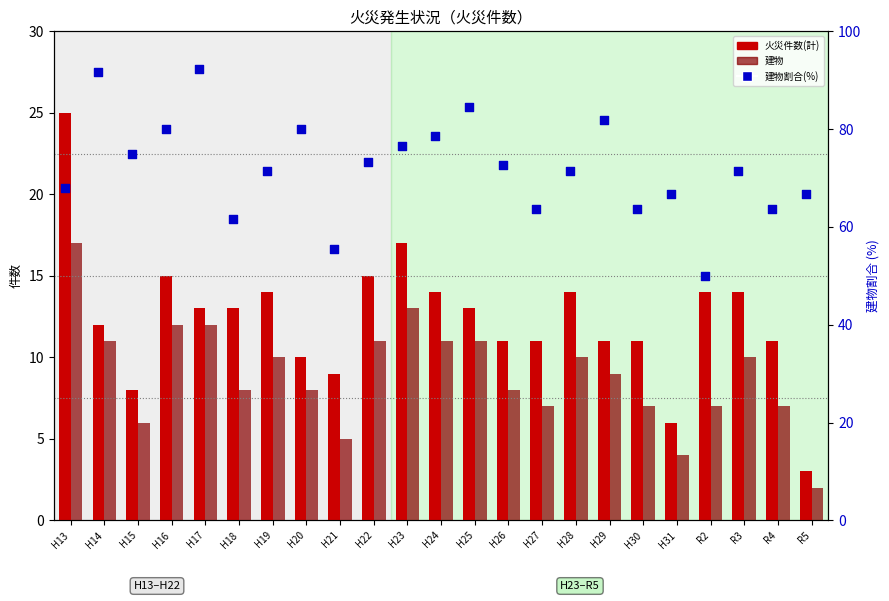

What is the total value across all series at R5?

71.7